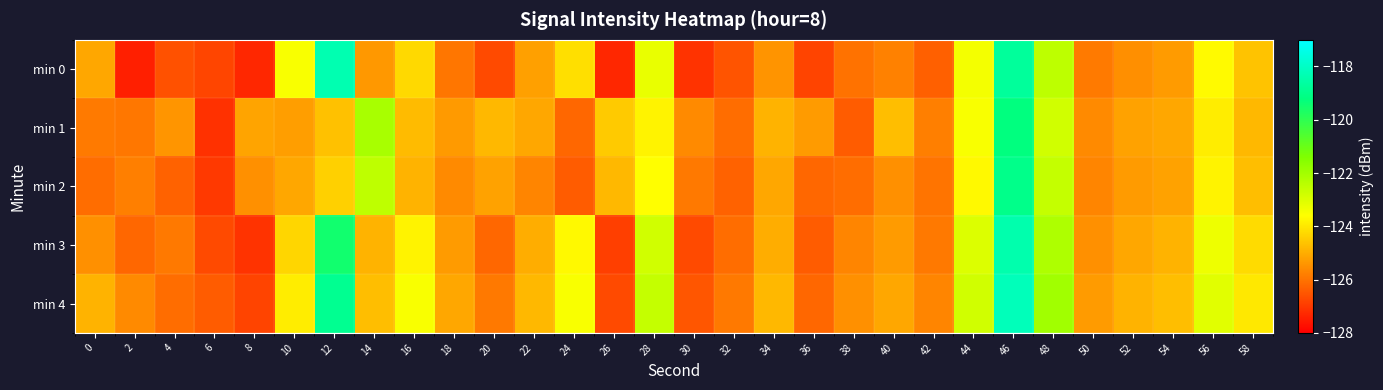

What is the total value across all series at 10?

-622.1